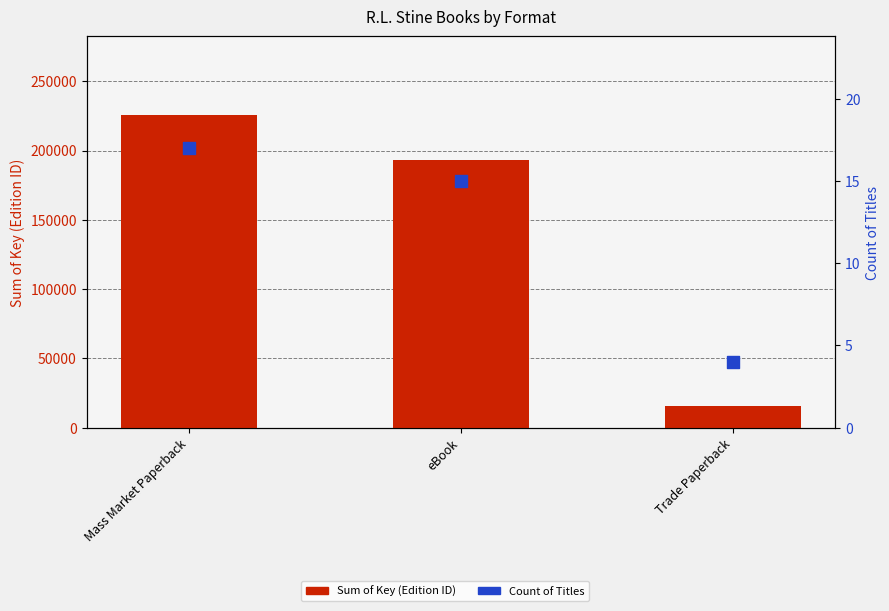

Which series reaches the minimum Y coordinate?

Count of Titles